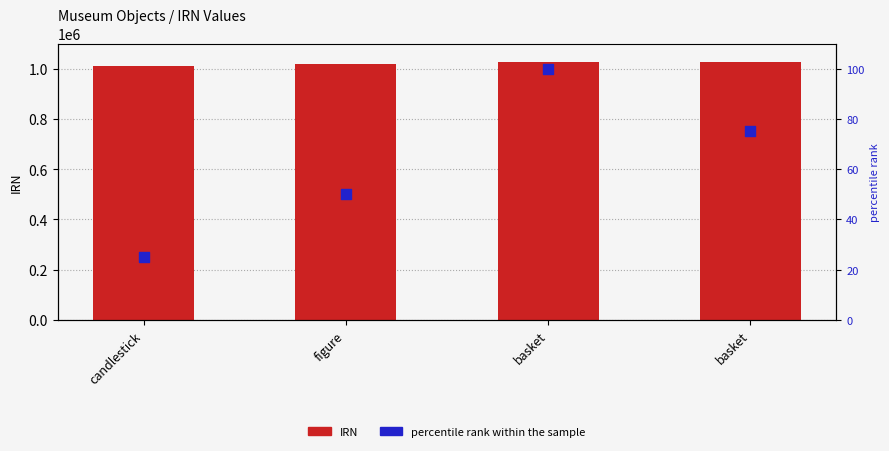

Which series contains the highest Y value?

IRN